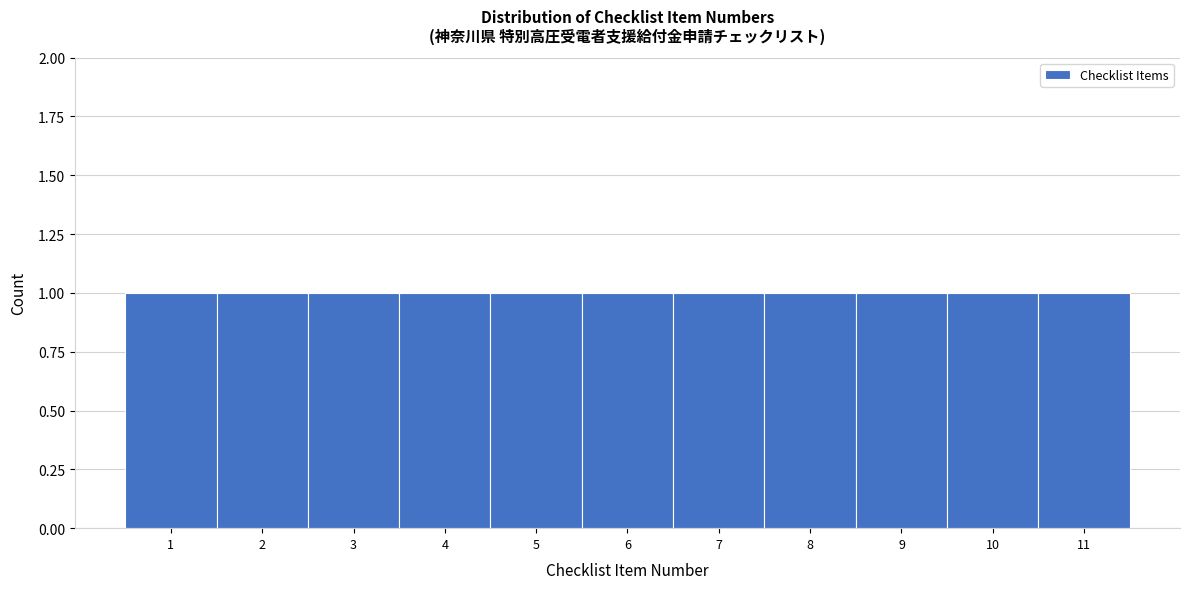

What is the height of the bar covering 1.5 to 2.5 on the x-axis? The values are not printed on the chart, so give them approximately, as read against the axis.

1